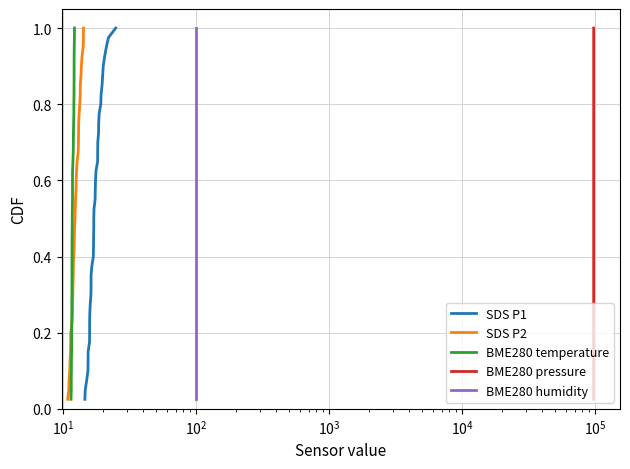

How many lines are shown in the chart?

5